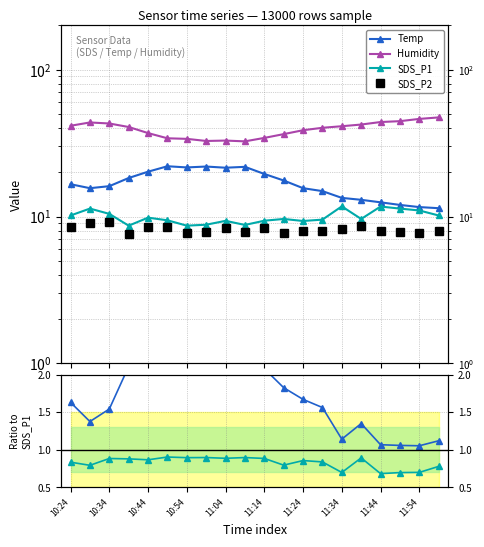

Is it true that Humidity equals 2.4 at 17?

False